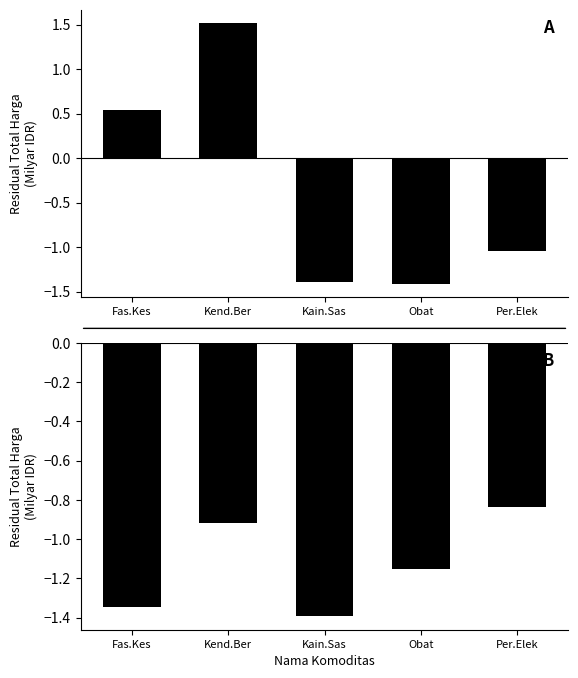

The value of APBD at Kain.Sas is -1.4. True or false?

True